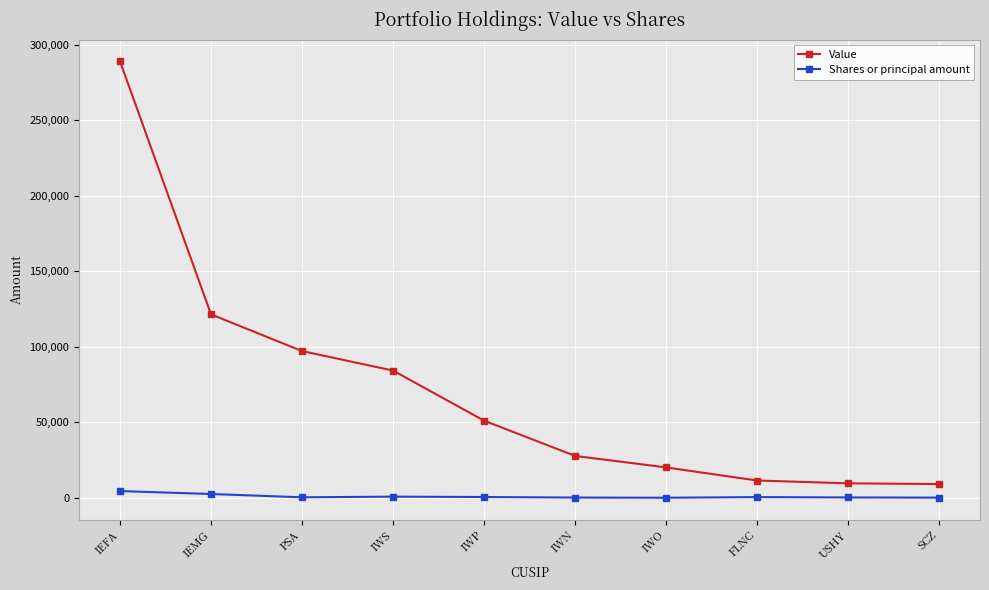

What are all the series names shown in the legend?

Value, Shares or principal amount